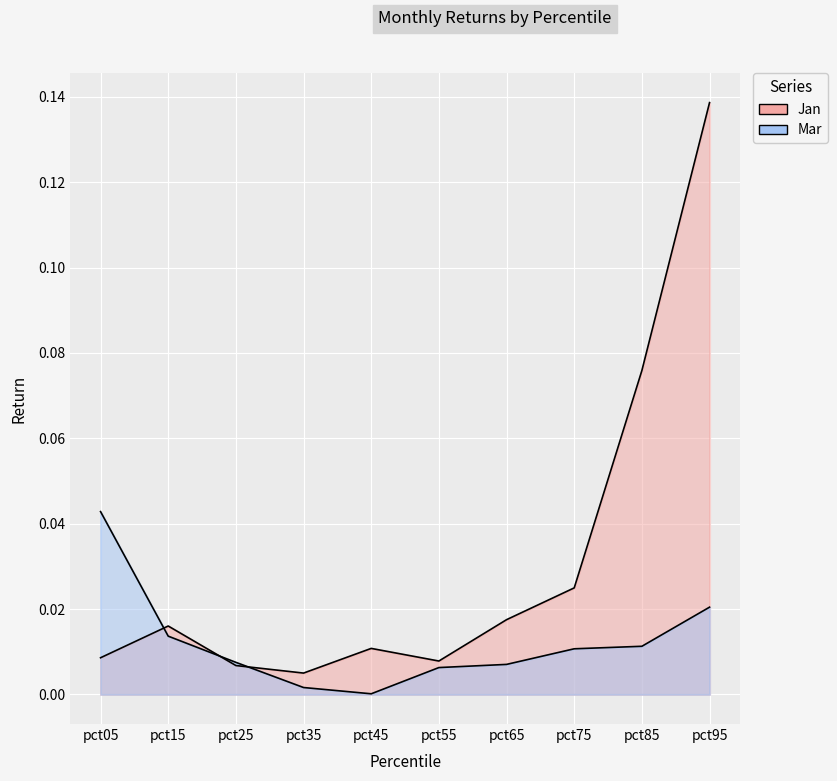

At which category is the sum across all series the highest?

pct95